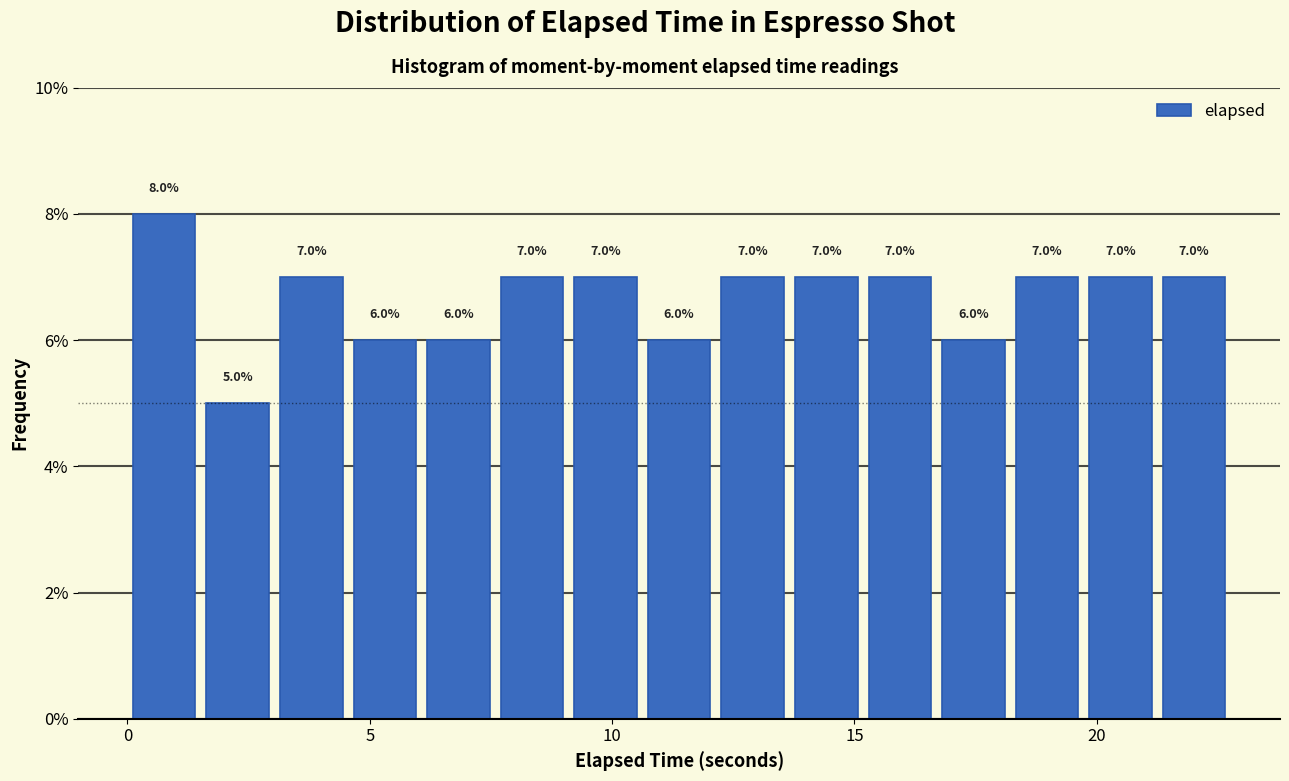

Read against the x-axis, roughly where is the centre of the tallest bar?

1.0